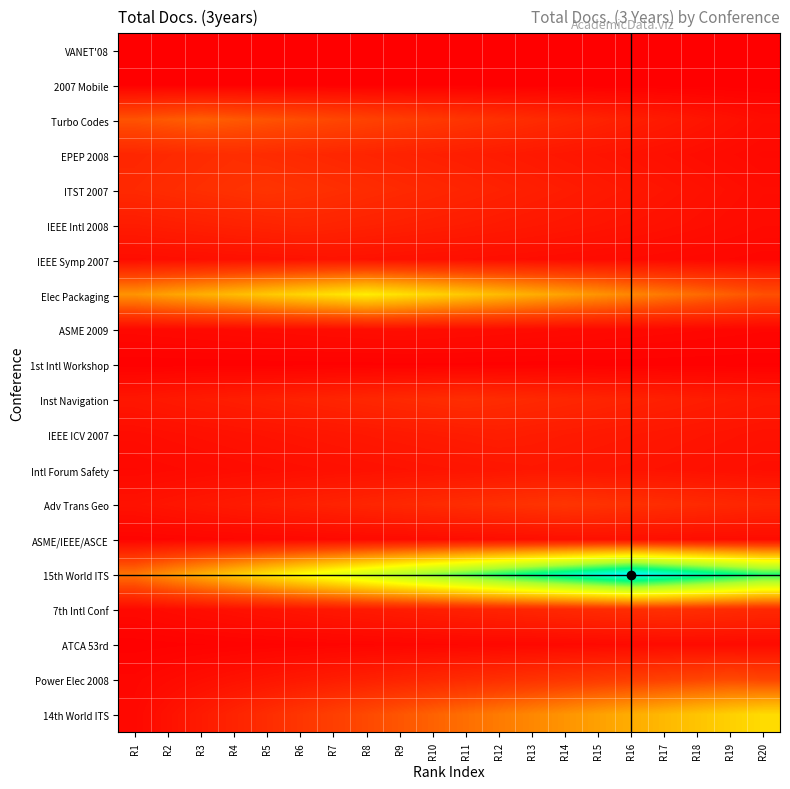

At which category does the chart reach its minimum across all series?

R1